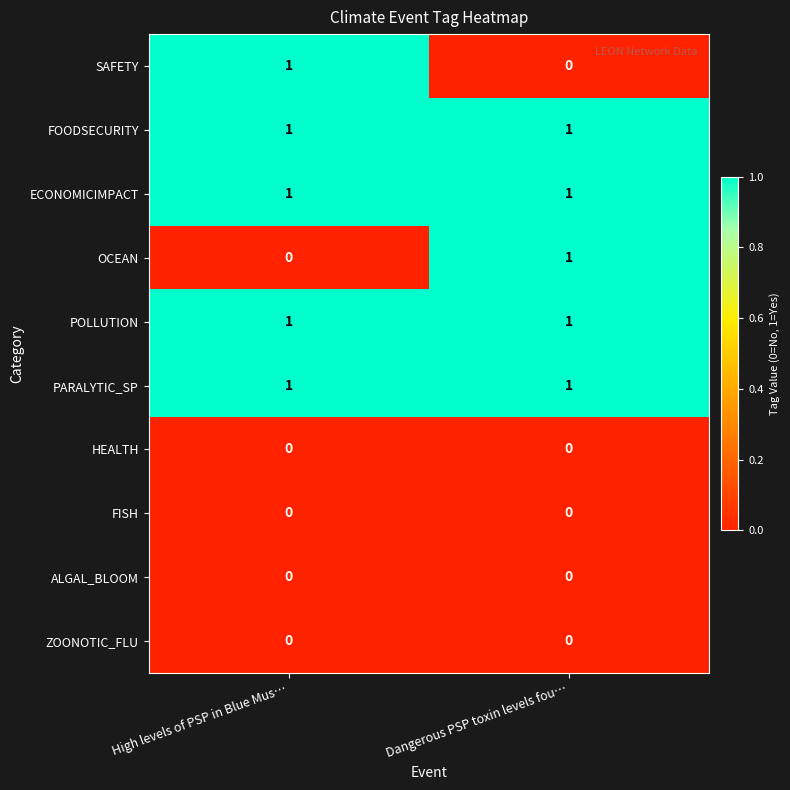

Reading left to right, extract all data points from this chart.

SAFETY: 1	0
FOODSECURITY: 1	1
ECONOMICIMPACT: 1	1
OCEAN: 0	1
POLLUTION: 1	1
PARALYTIC_SP: 1	1
HEALTH: 0	0
FISH: 0	0
ALGAL_BLOOM: 0	0
ZOONOTIC_FLU: 0	0